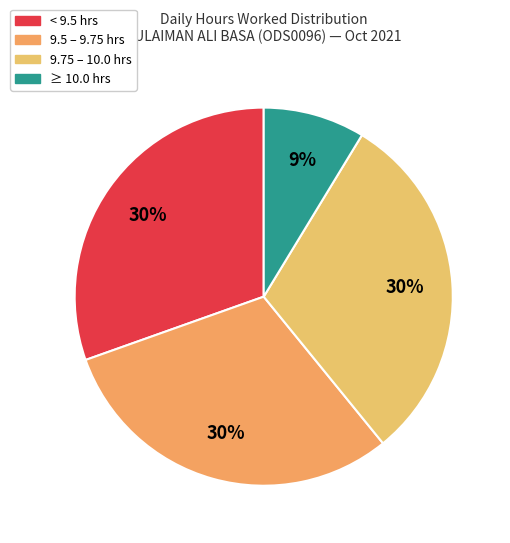

How many slices are in this pie chart?

4